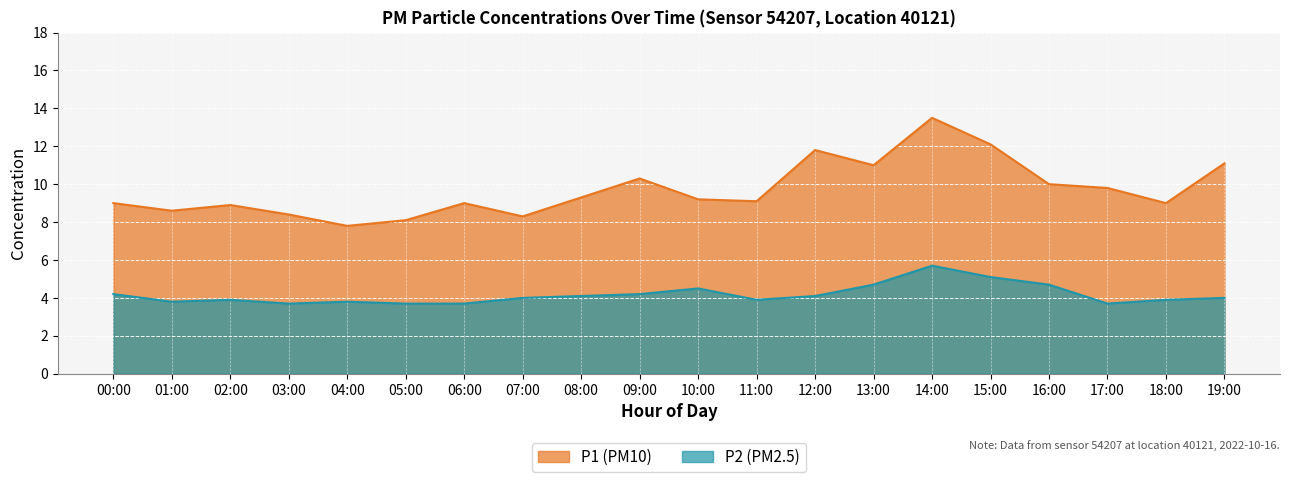

At 16:00, list the series in order from largest to smallest.

P1, P2